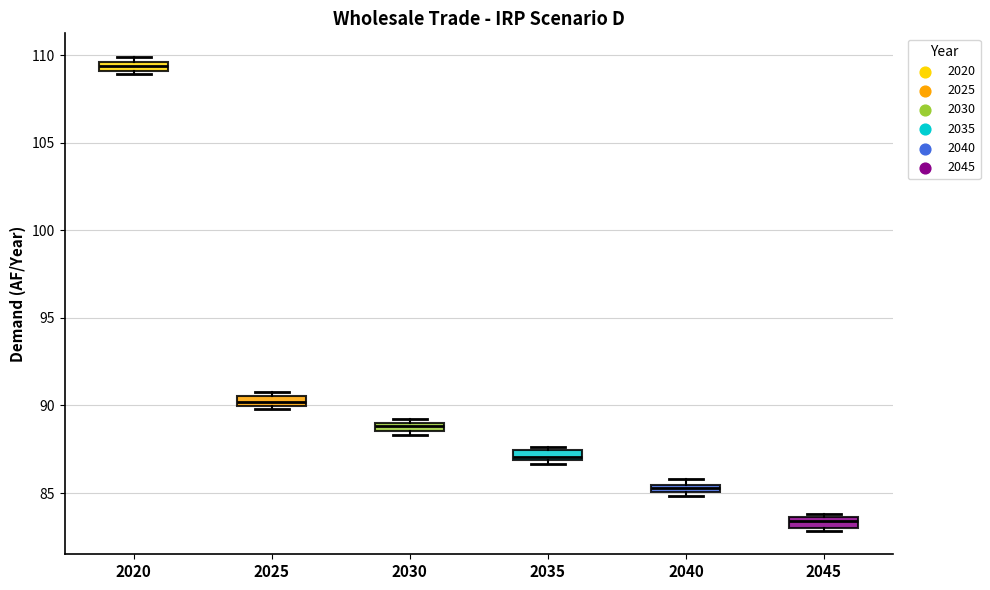

Which box has the lowest median line?

2045